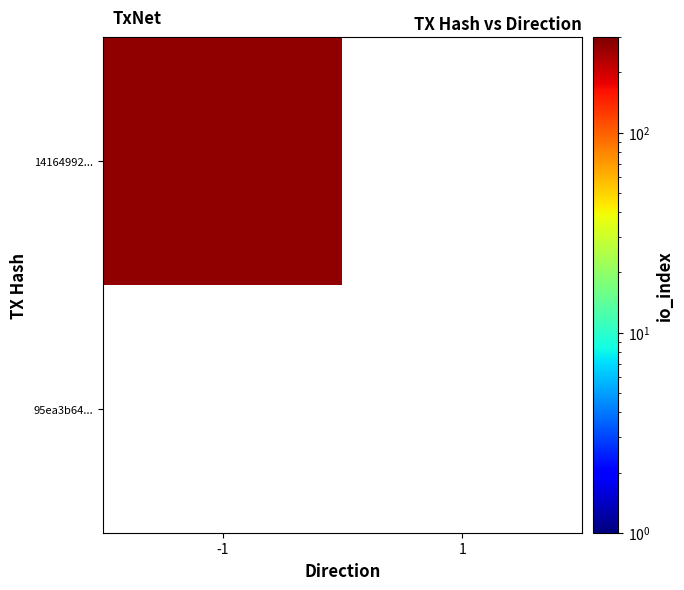

Is the value of 14164992aac2da8ff676a2726f2b63d88f018c1 at io_index greater than the value of 95ea3b641dcbc92babf060e55aa4b772d7da9b2 at io_index?

Yes